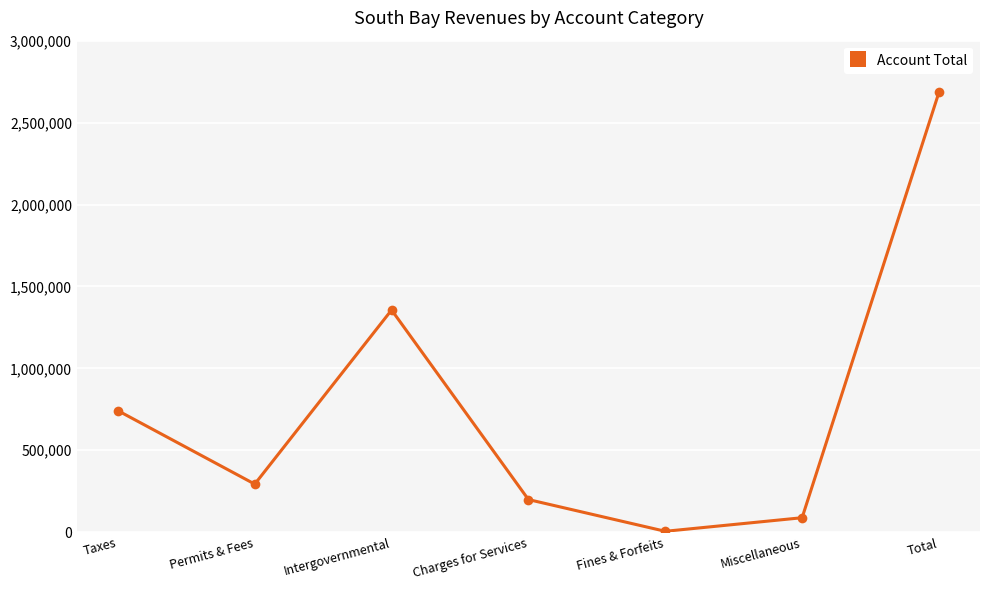

What is the minimum value shown in the chart?

5544